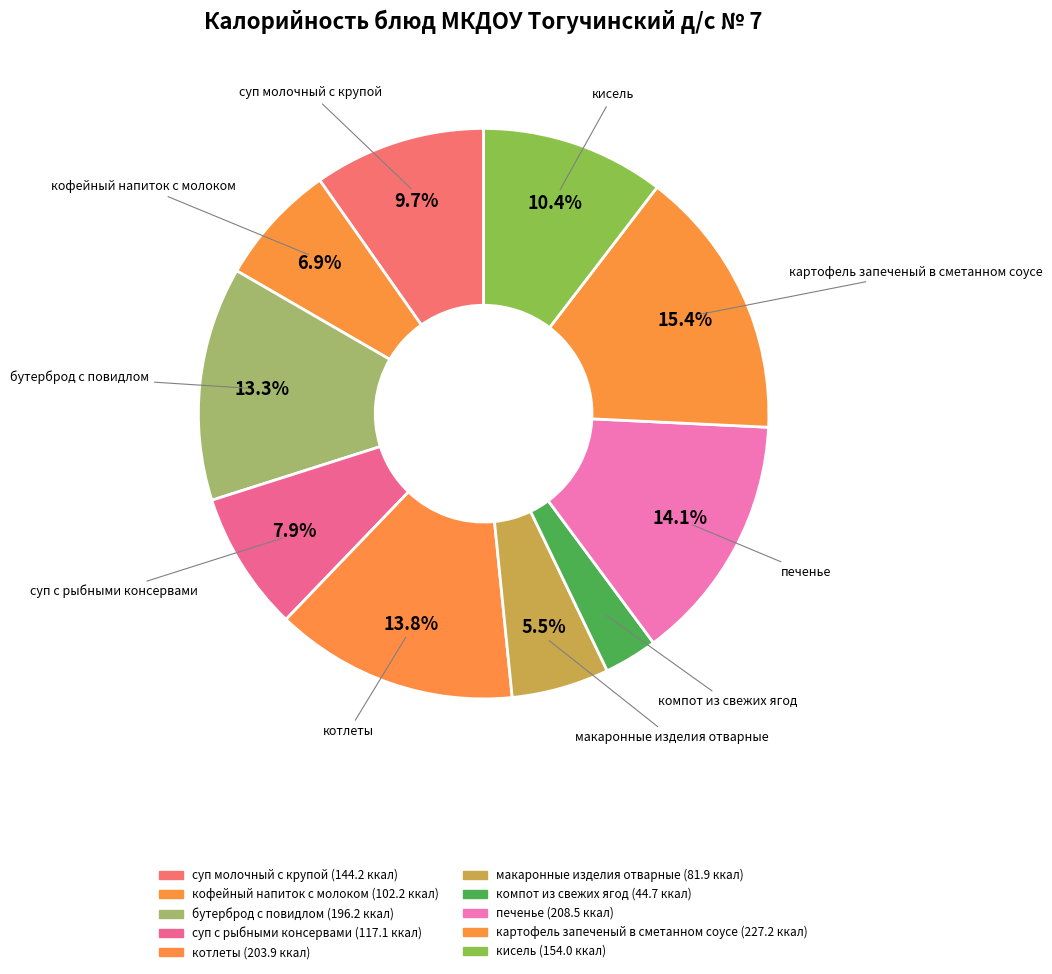

How many segments does this pie chart have?

10